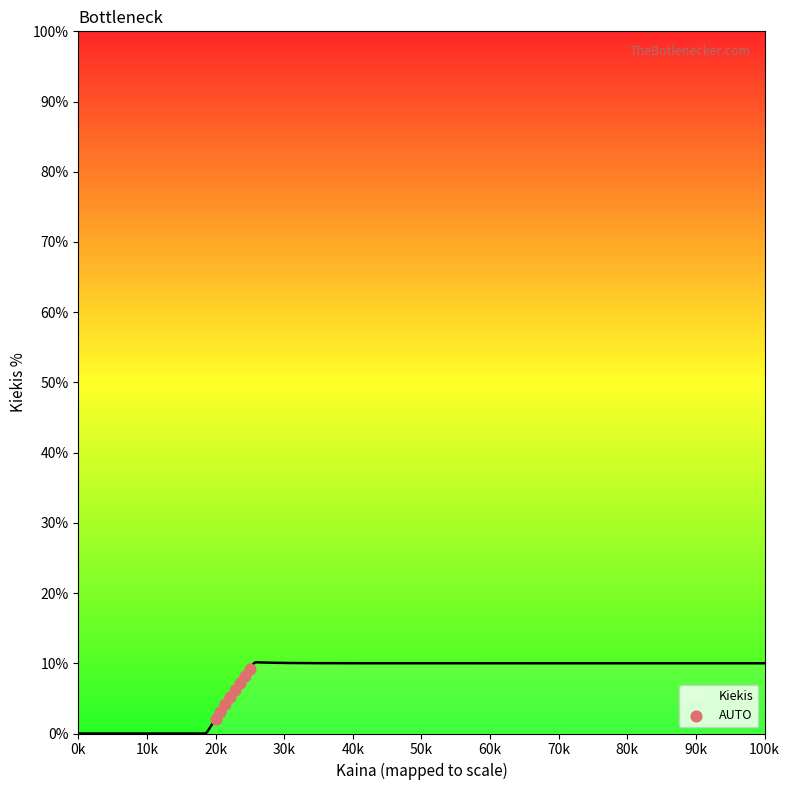

Between 60k and 20k, which is larger?

60k